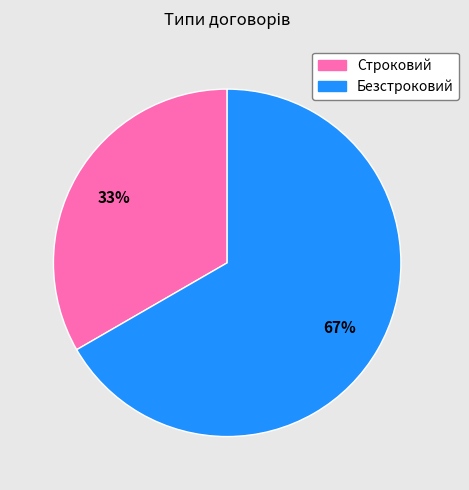

What percentage is the Безстроковий slice, to the nearest percent?

67%